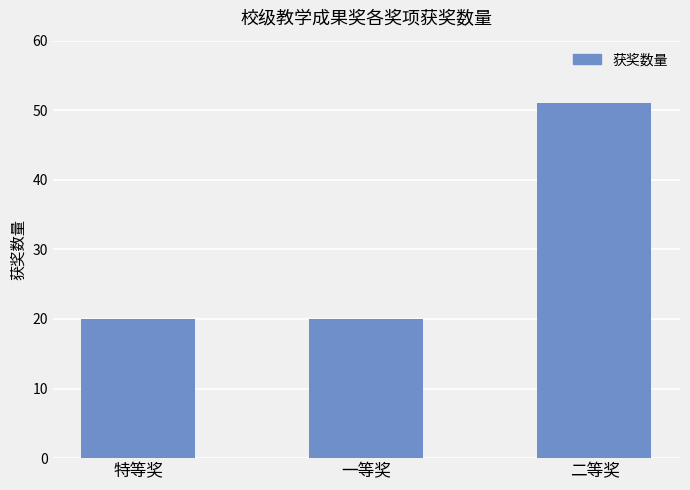

What is the label of the 1st bar from the left?

特等奖